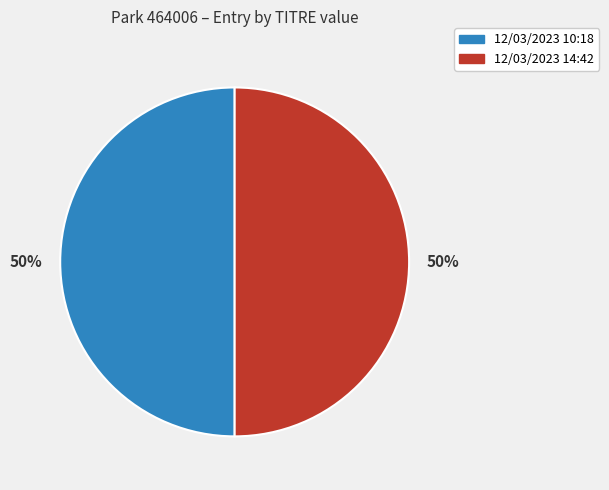

Count the number of slices in the pie.

2